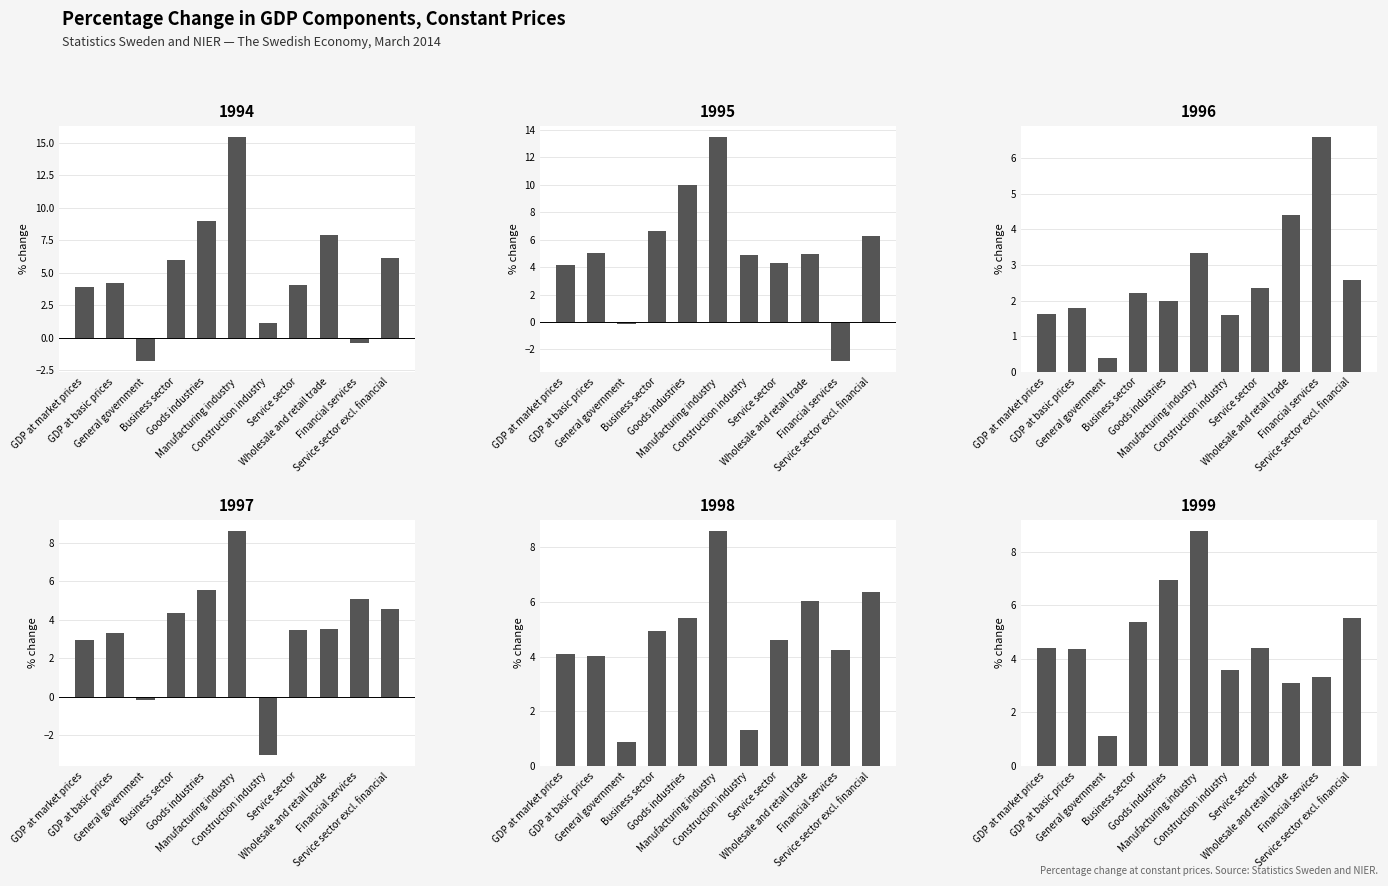

Count the number of categories in the chart.

11